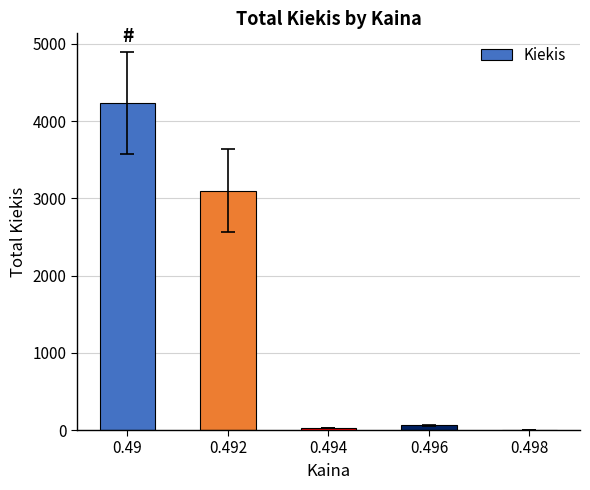

Is it true that the value at 0.492 is 1808?

False